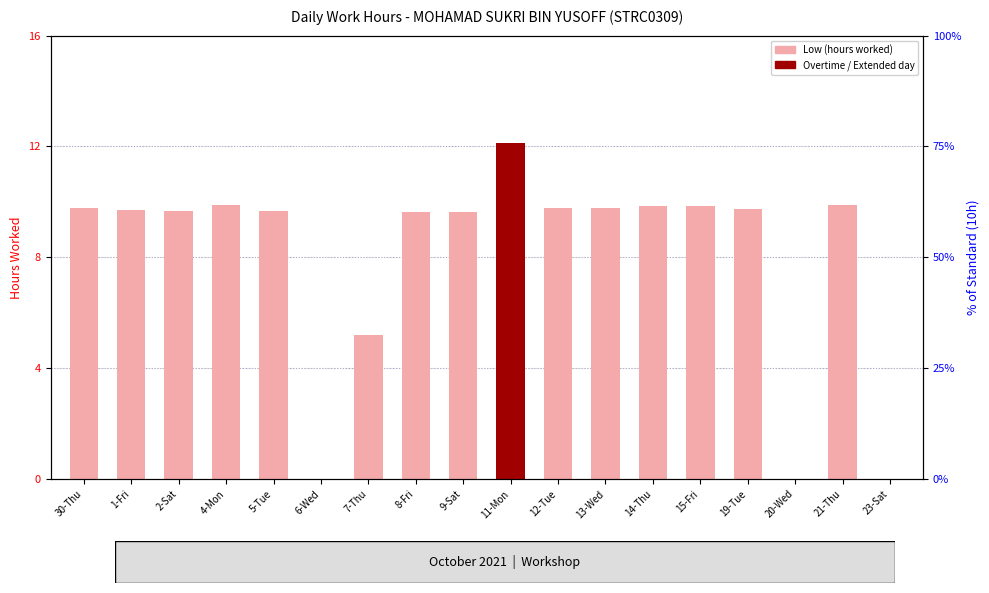

Rank the categories by value from lowest to highest.

6-Wed, 20-Wed, 23-Sat, 7-Thu, 9-Sat, 8-Fri, 2-Sat, 5-Tue, 1-Fri, 19-Tue, 12-Tue, 13-Wed, 30-Thu, 14-Thu, 15-Fri, 4-Mon, 21-Thu, 11-Mon